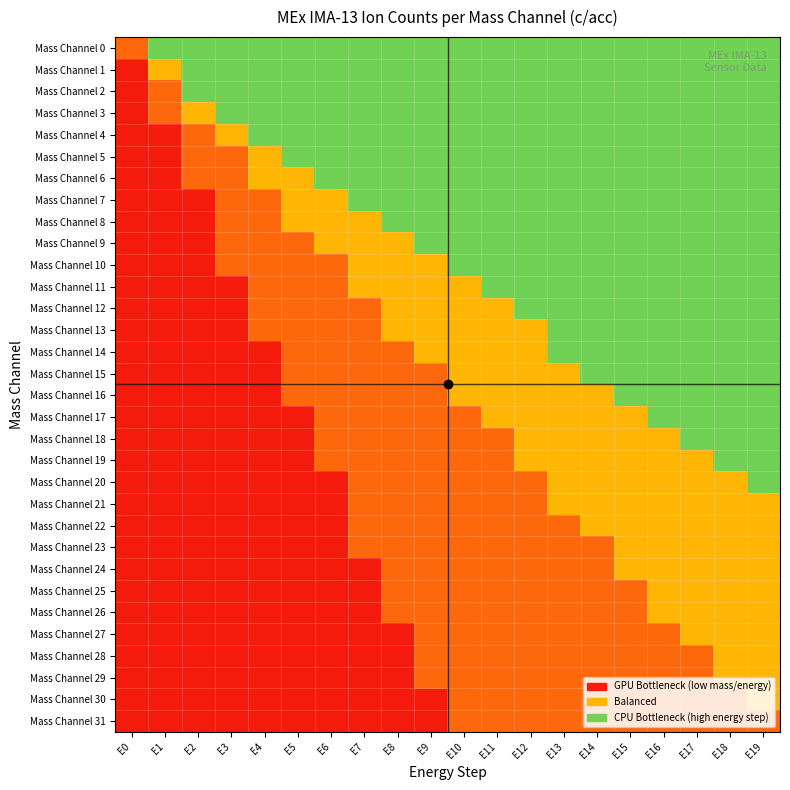

What is the spread (max minus min) of values at E8?

0.8